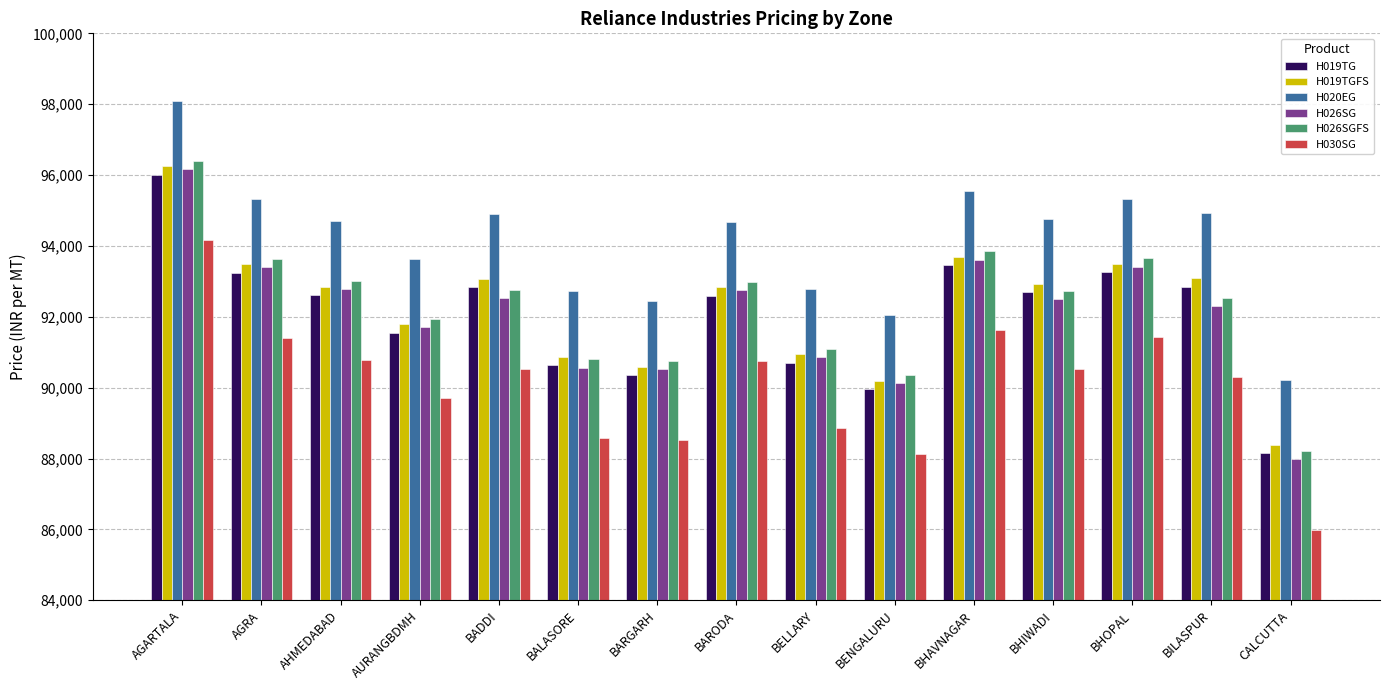

Is it true that H030SG equals 134783 at BENGALURU?

False